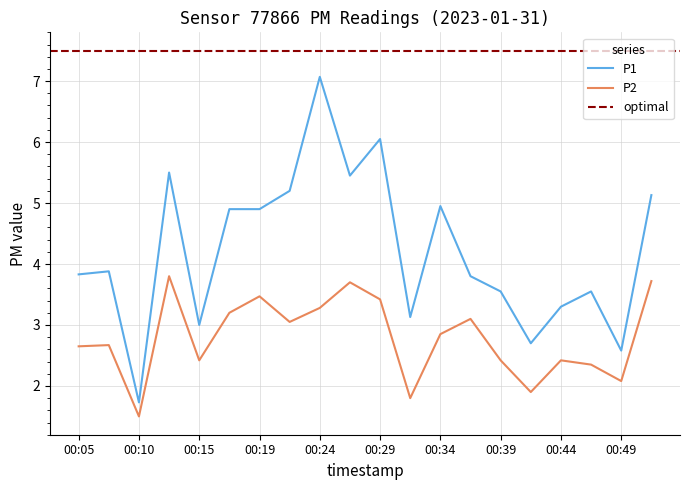

True or false: P2 has a value of 1.9 at 00:34.

False